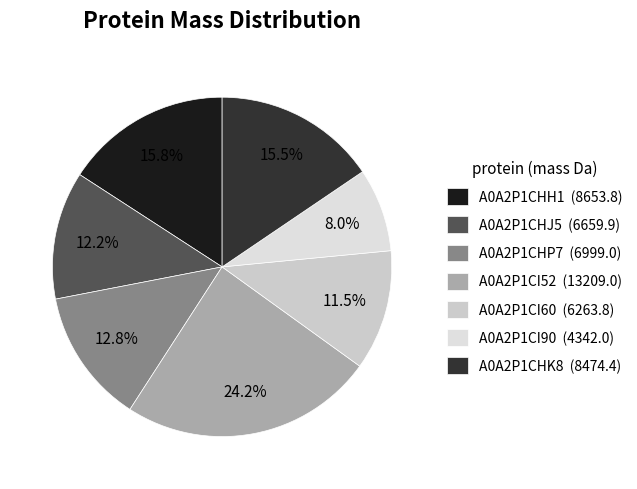

What is the total percentage of A0A2P1CI52 and A0A2P1CI60?

35.7%